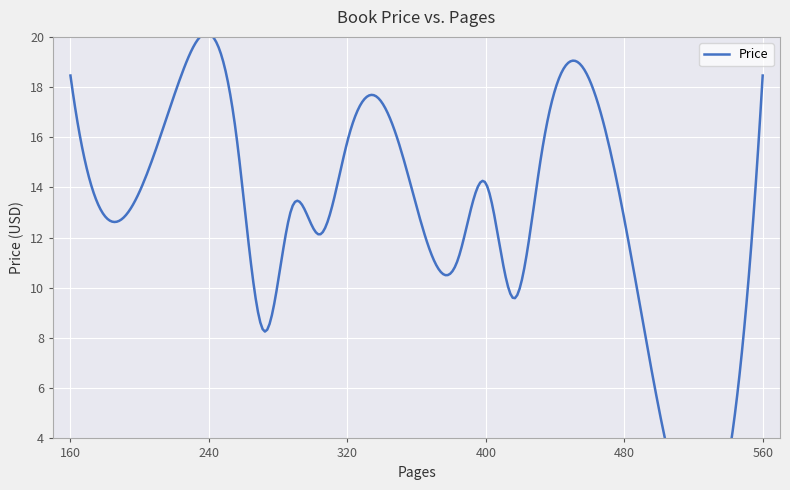

What is the difference between the maximum and minimum values?

13.5